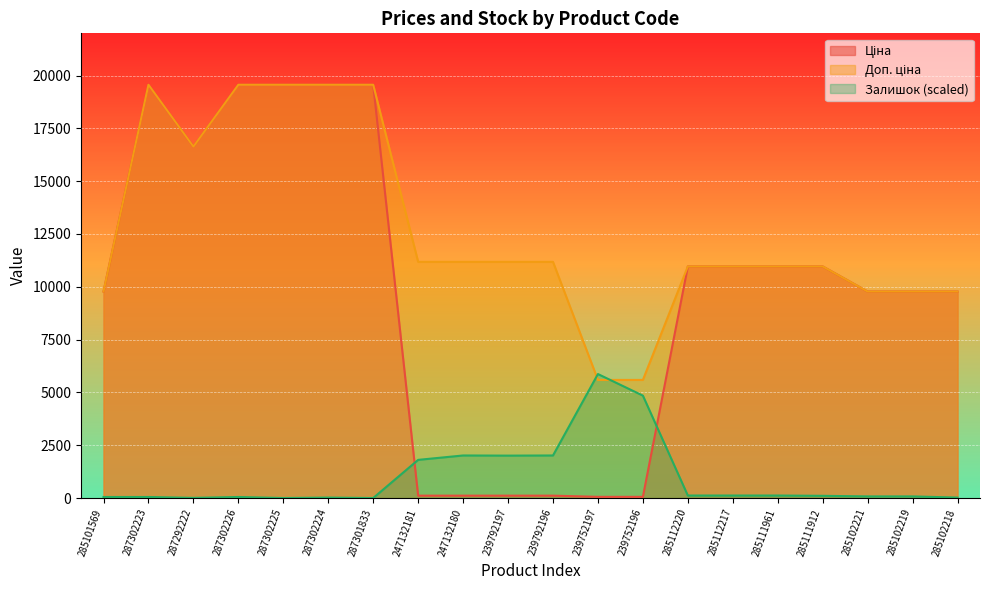

What position from the right is 285102218?

1